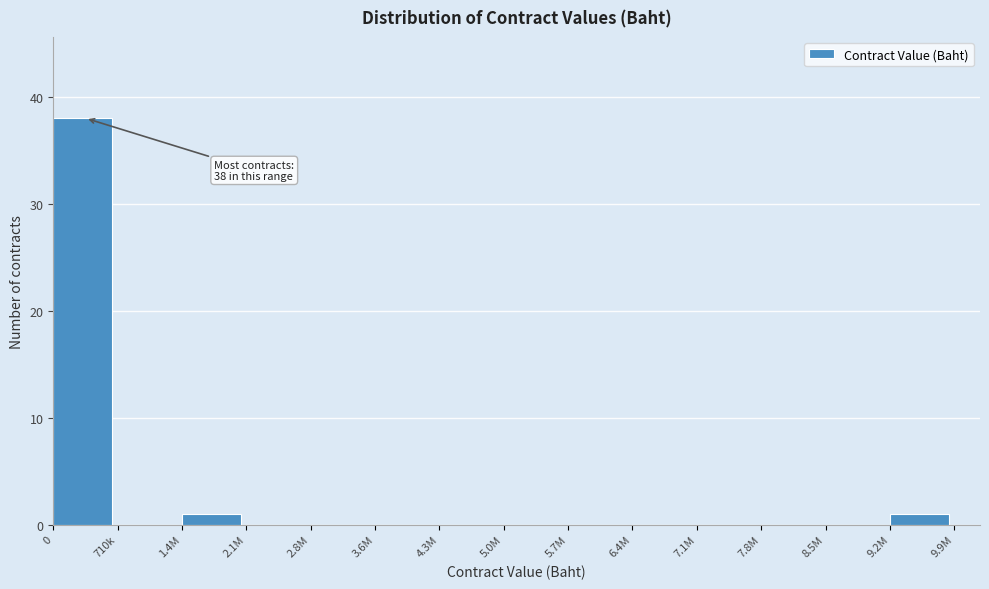

Reading right to left, list all the values displayed in this chart.

9.2M=1	8.5M=0	7.8M=0	7.1M=0	6.4M=0	5.7M=0	5.0M=0	4.3M=0	3.6M=0	2.8M=0	2.1M=0	1.4M=1	710k=0	0=38